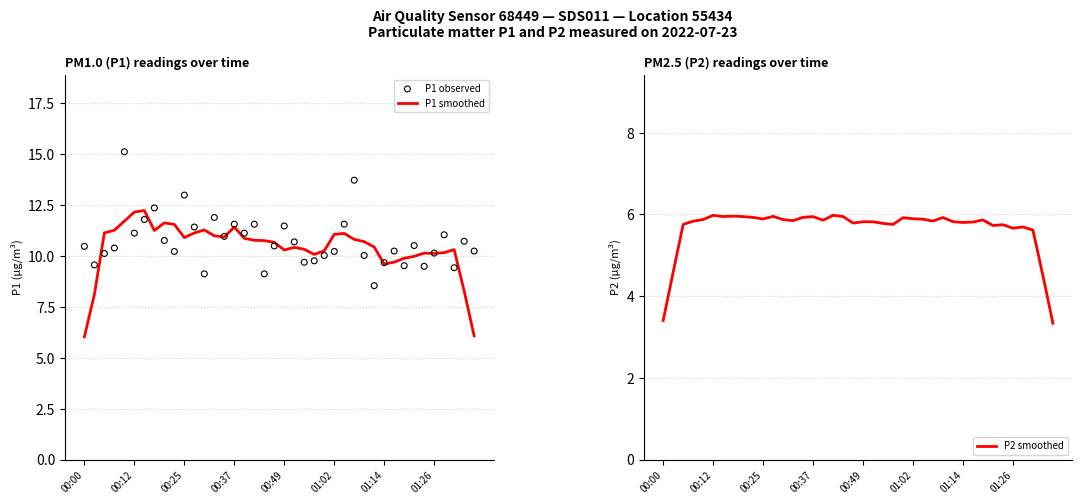

Which series has the widest spread of Y values?

P1 observed